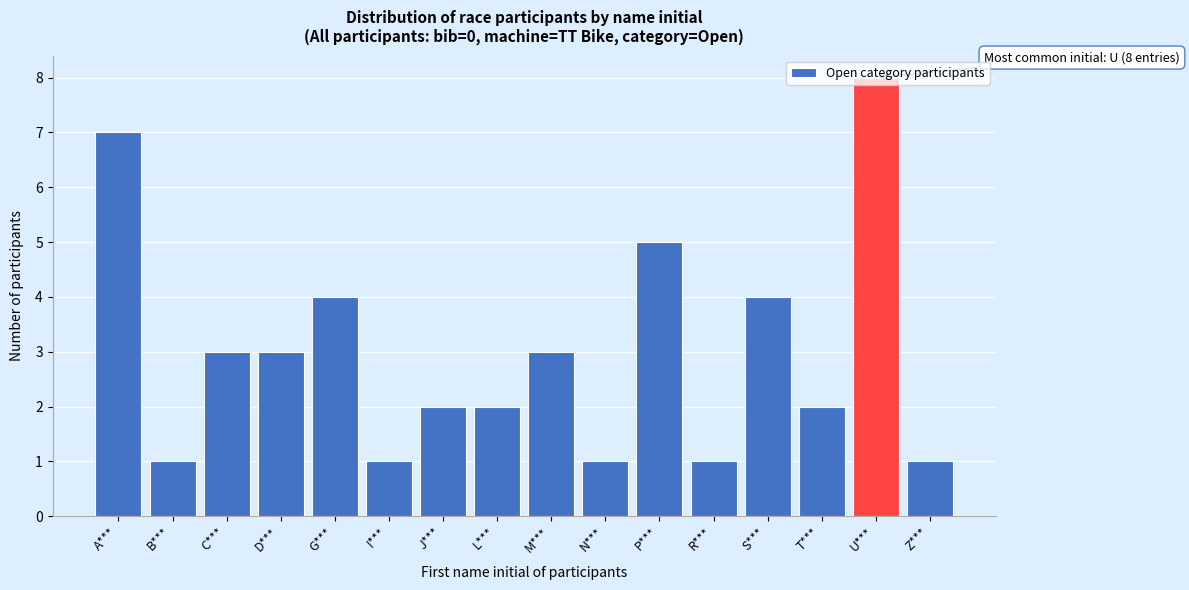

What is the greatest value displayed?

8